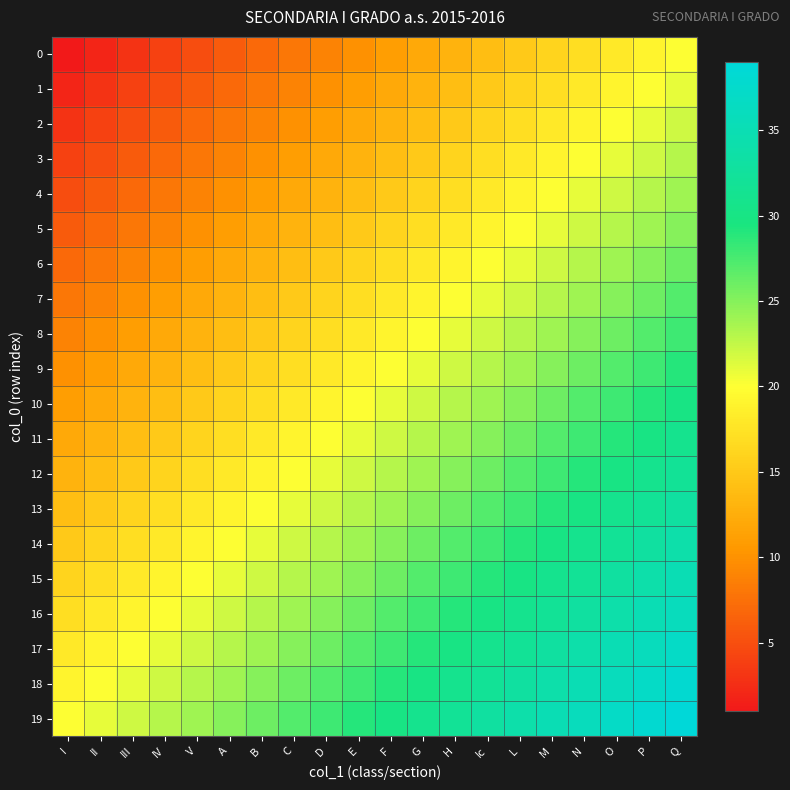

At which category is the sum across all series the highest?

Q